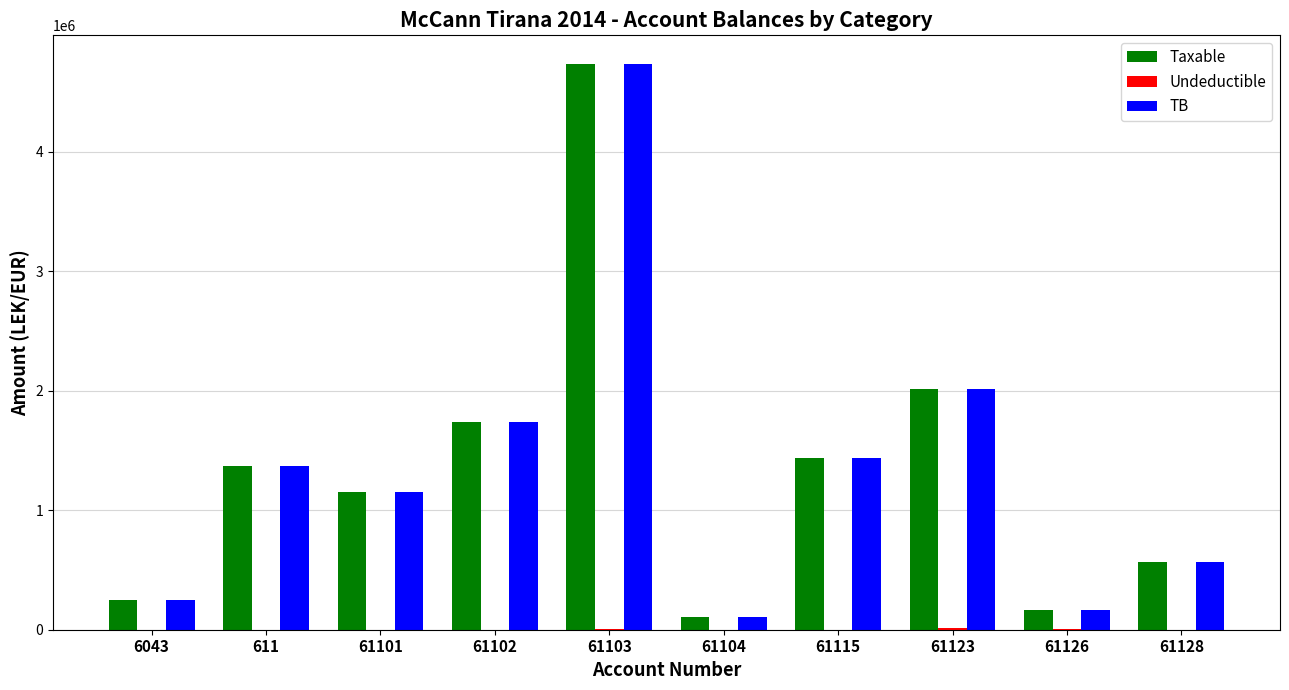

The value of TB at 61128 is 567460.5. True or false?

True